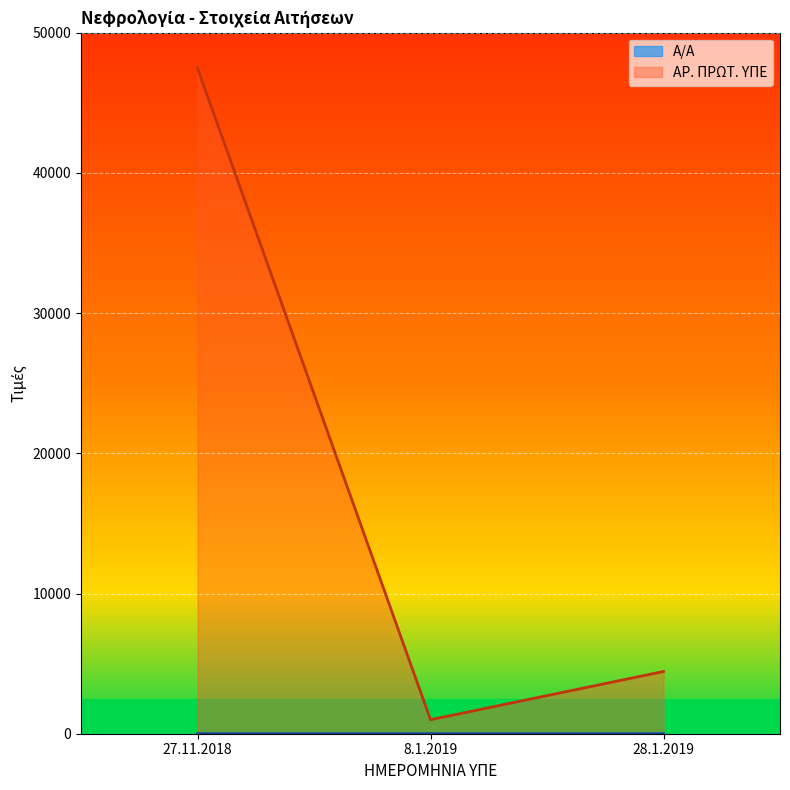

What is the average value of the Α/Α series?

2